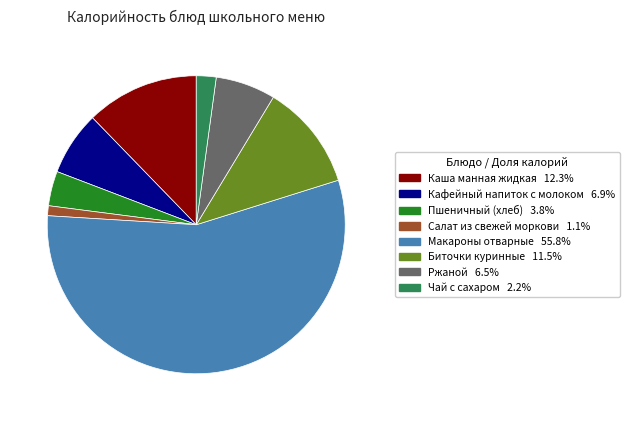

What is the largest slice in the pie chart?

Макароны отварные